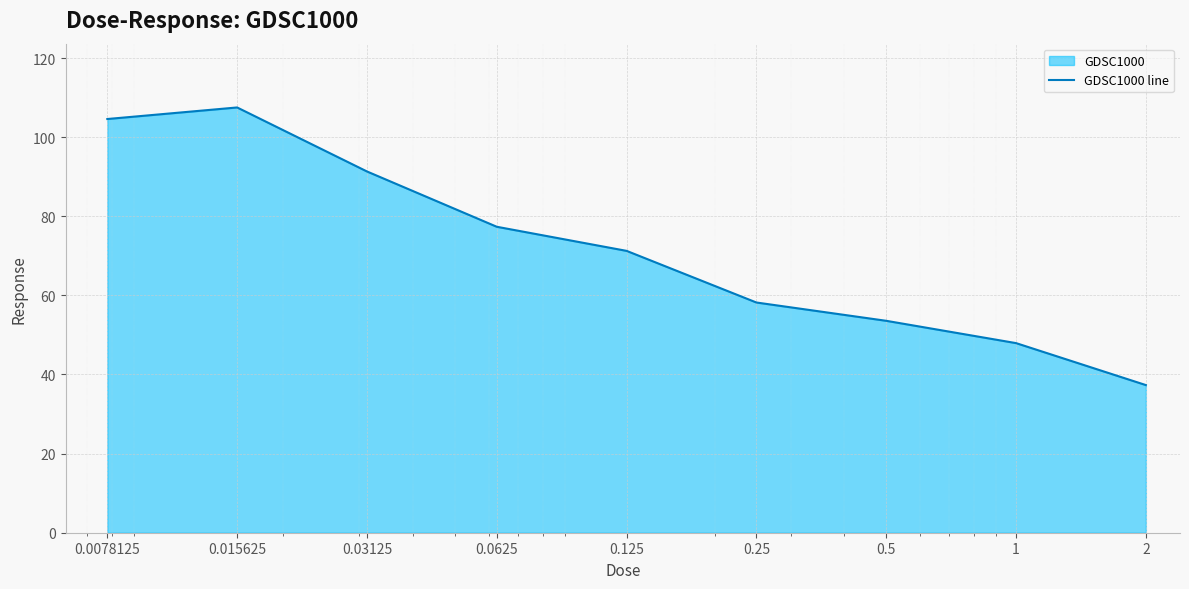

What position from the right is 0.125?

5